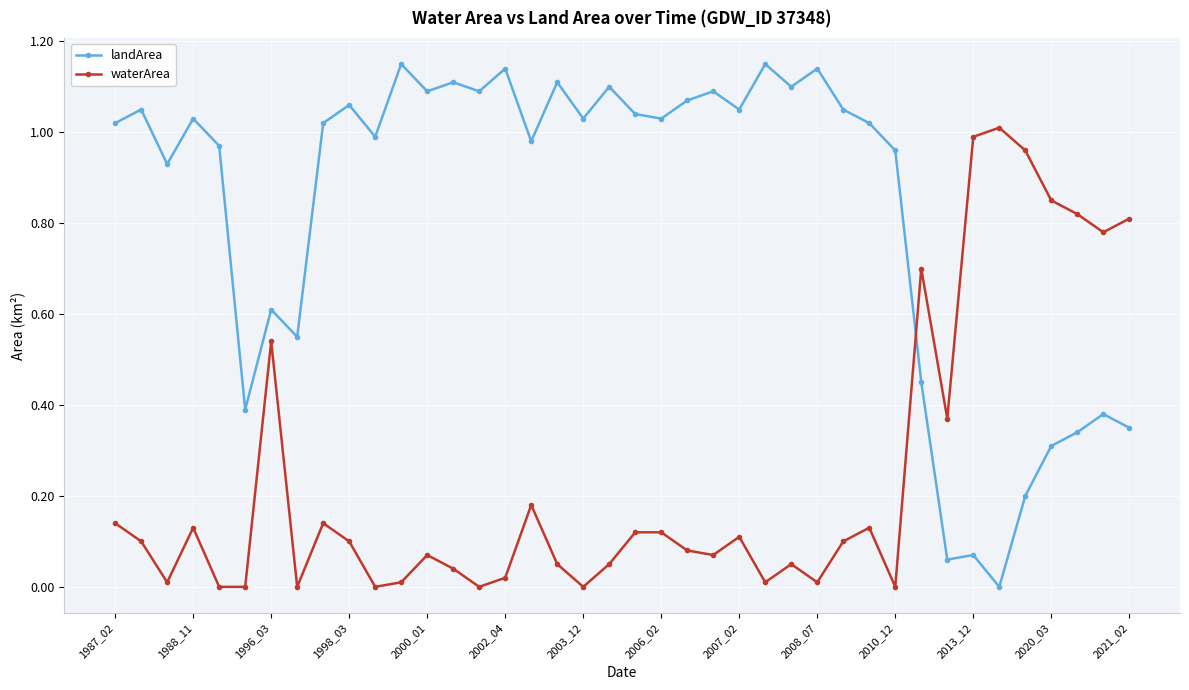

Which series has the largest total across all categories?

landArea